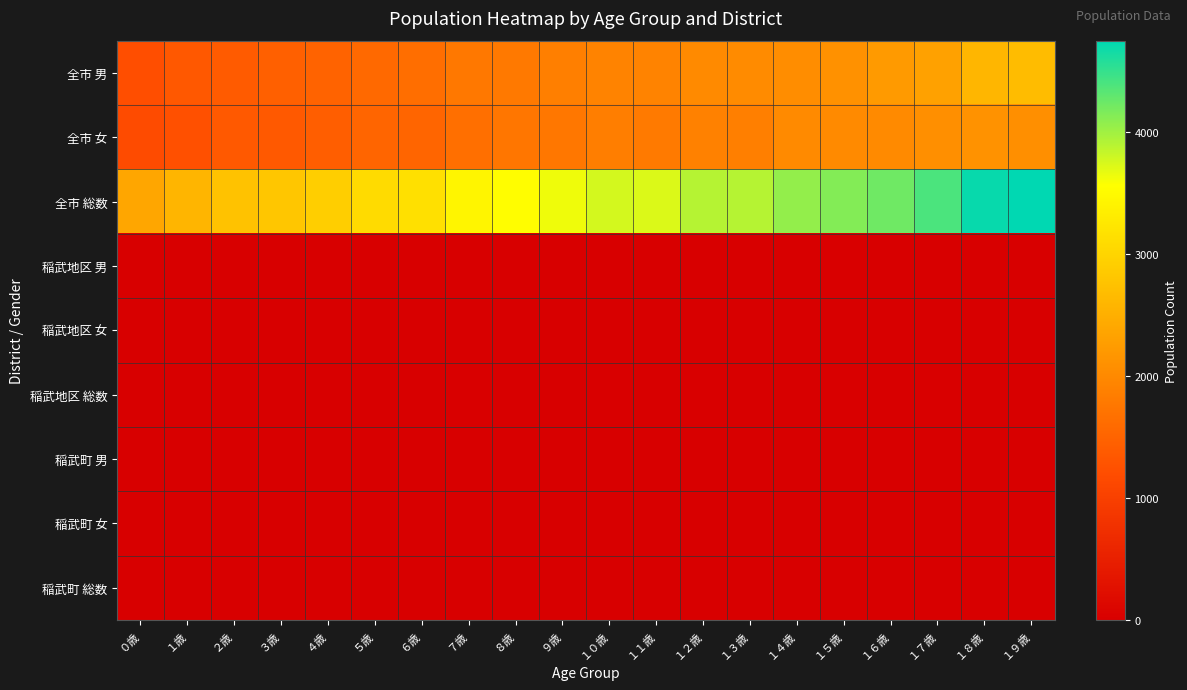

At １７歳, list the series in order from smallest to largest.

稲武町 男, 稲武町 女, 稲武町 総数, 稲武地区 女, 稲武地区 男, 稲武地区 総数, 全市 女, 全市 男, 全市 総数